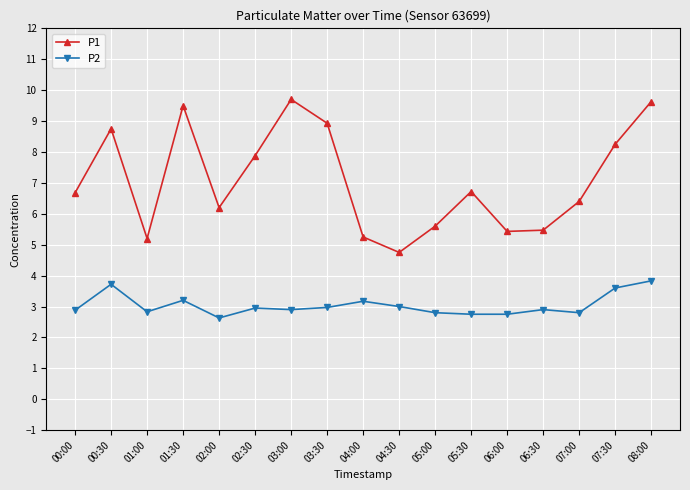

Does the chart display data point markers on the line(s)?

Yes